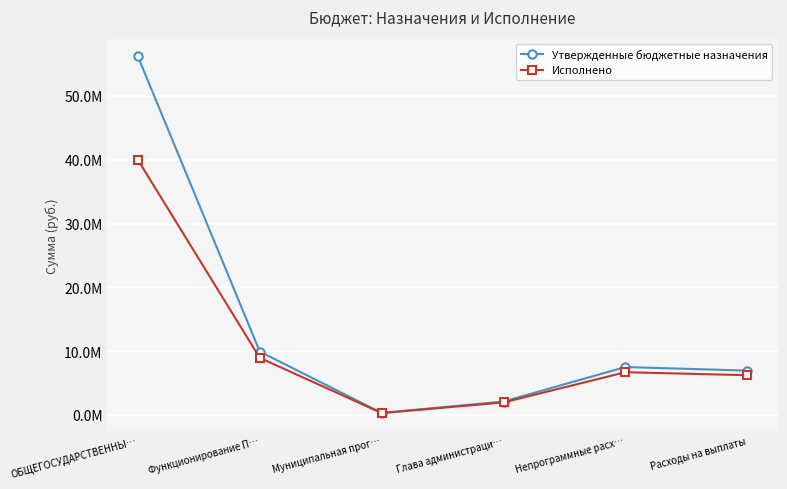

True or false: Исполнено and Утвержденные бюджетные назначения intersect in this chart.

False